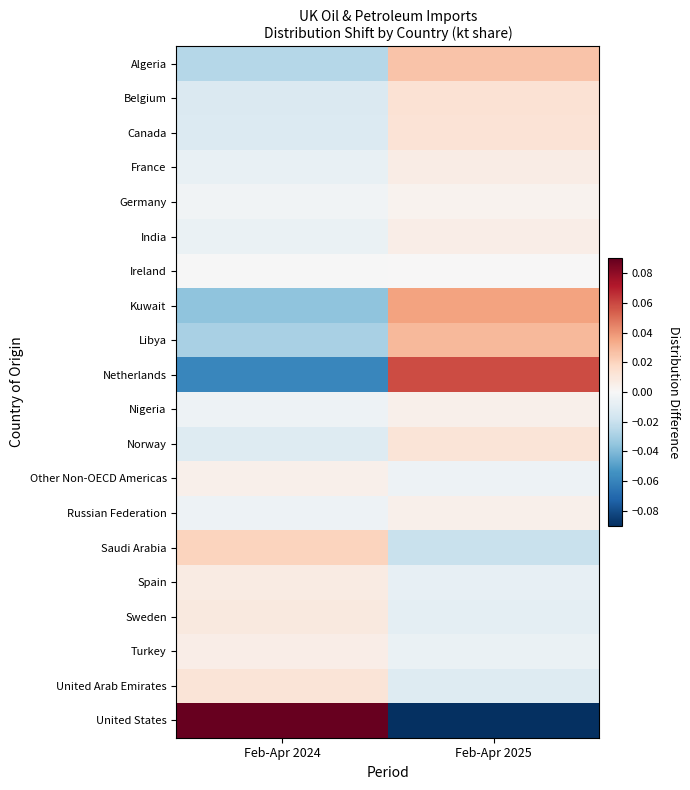

Which series has the largest range (max minus min)?

United States